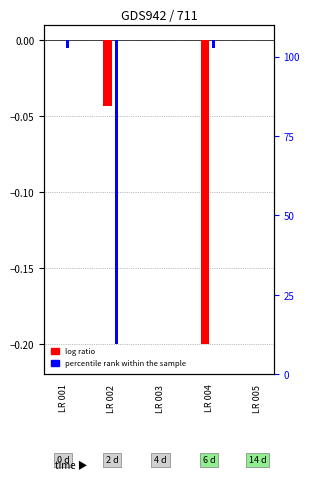

List the series in order of their overall mean, lowest first.

log ratio, percentile rank within the sample